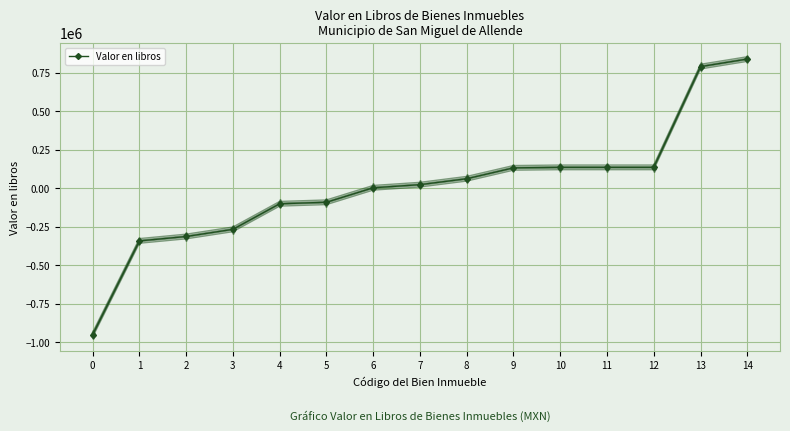

Where is the data nearest to the value -55705?

5